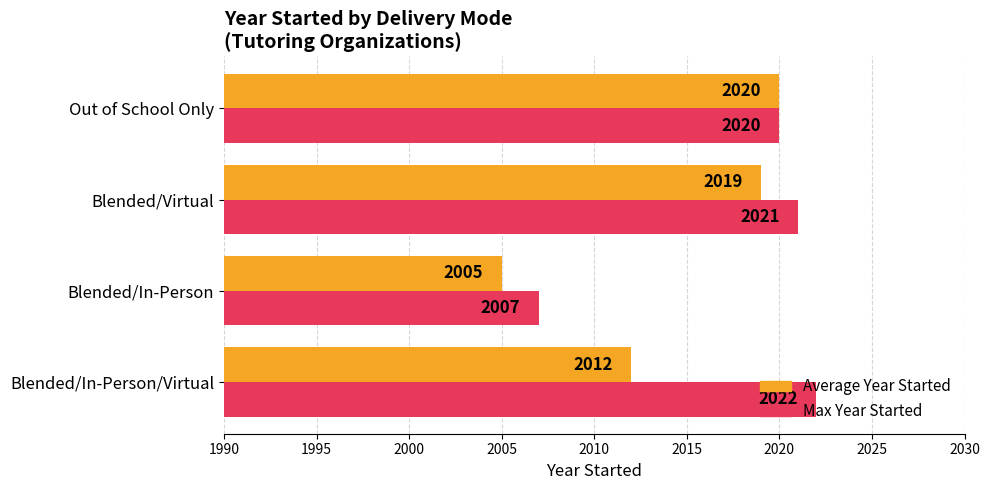

Which category has the highest value across all series?

Blended/In-Person/Virtual